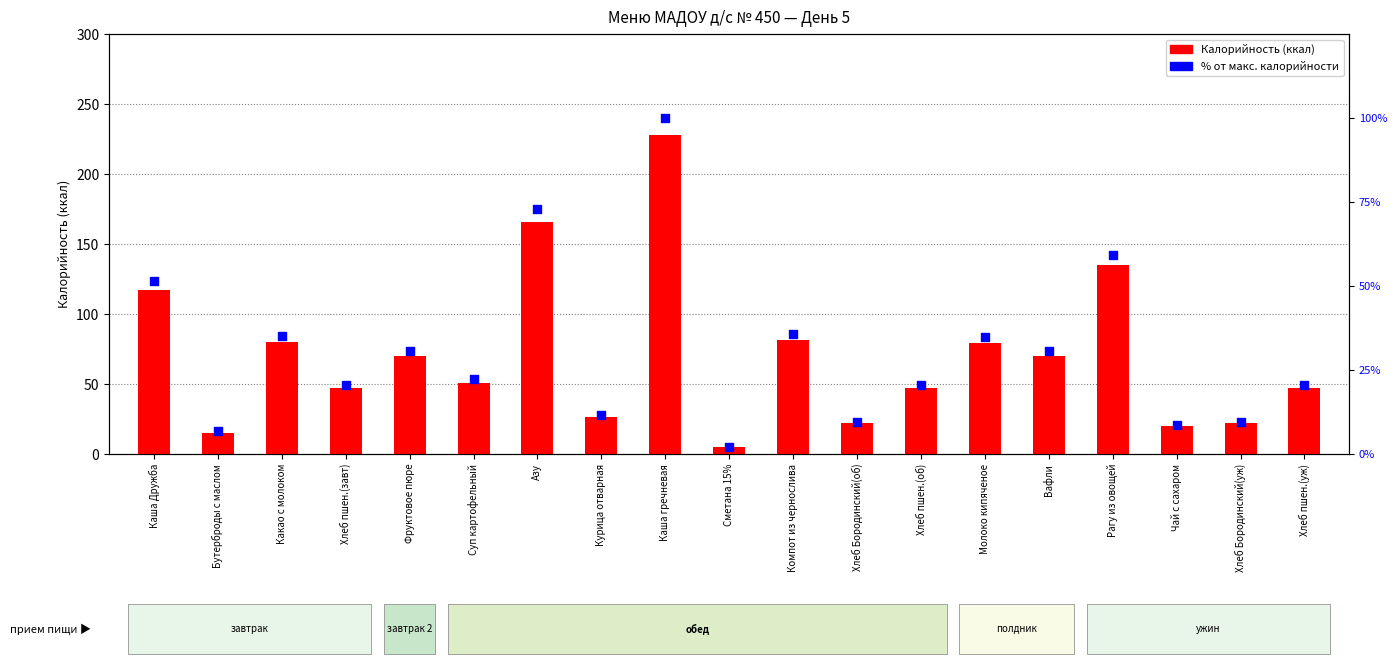

Which series has the largest Y range (max minus min)?

Калорийность (ккал)